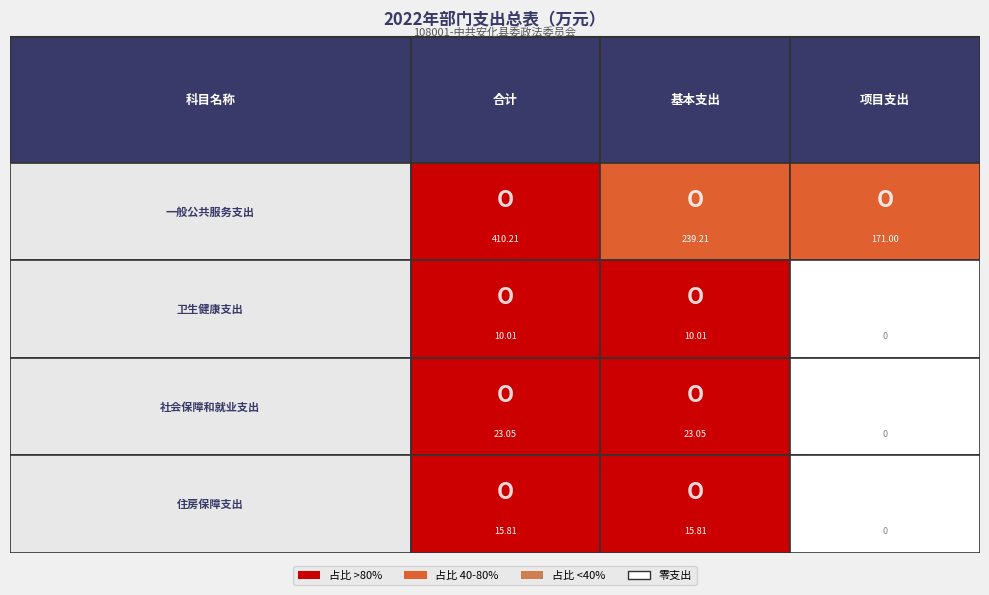

At how many categories does at least one series exceed 303?

1